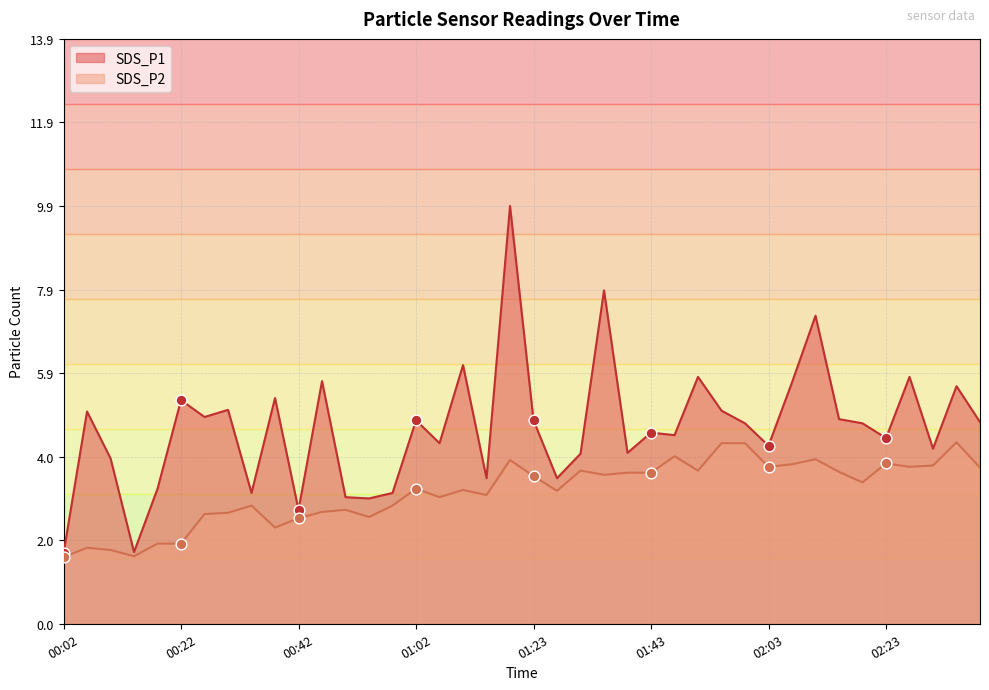

Which series has the largest Y range (max minus min)?

SDS_P1